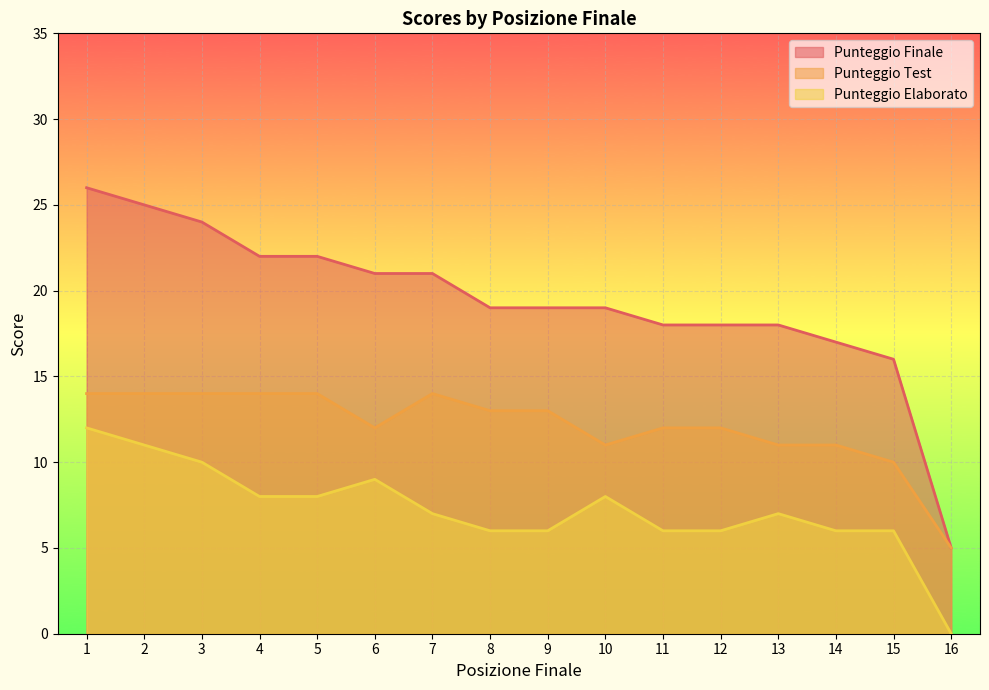

What are all the series names shown in the legend?

Punteggio Finale, Punteggio Test, Punteggio Elaborato